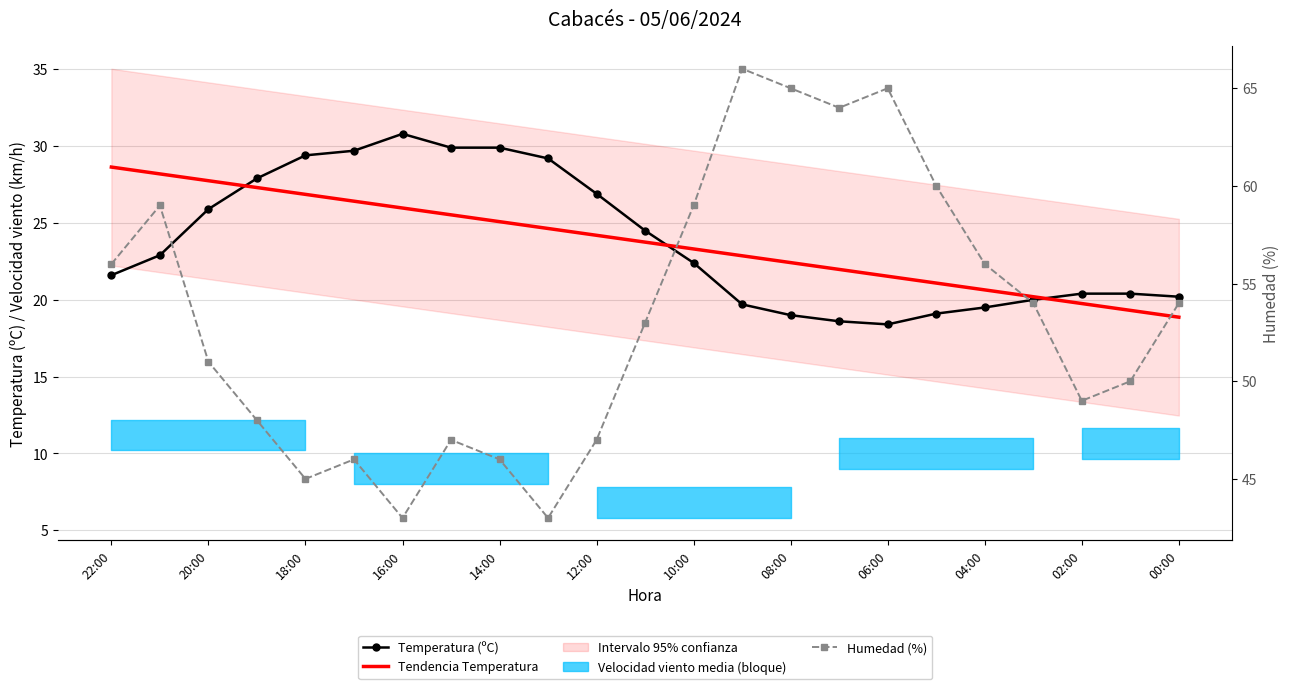

True or false: Humedad (%) and Tendencia Temperatura intersect in this chart.

False